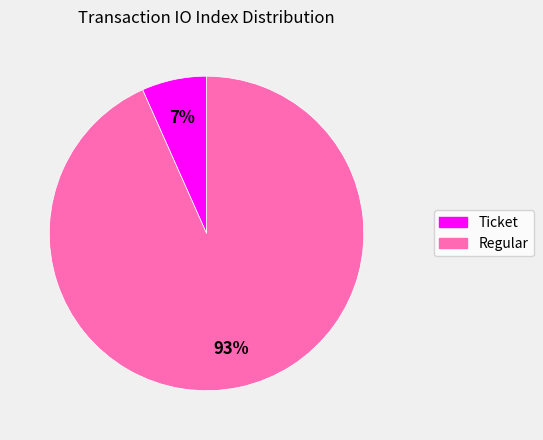

How many slices are in this pie chart?

2